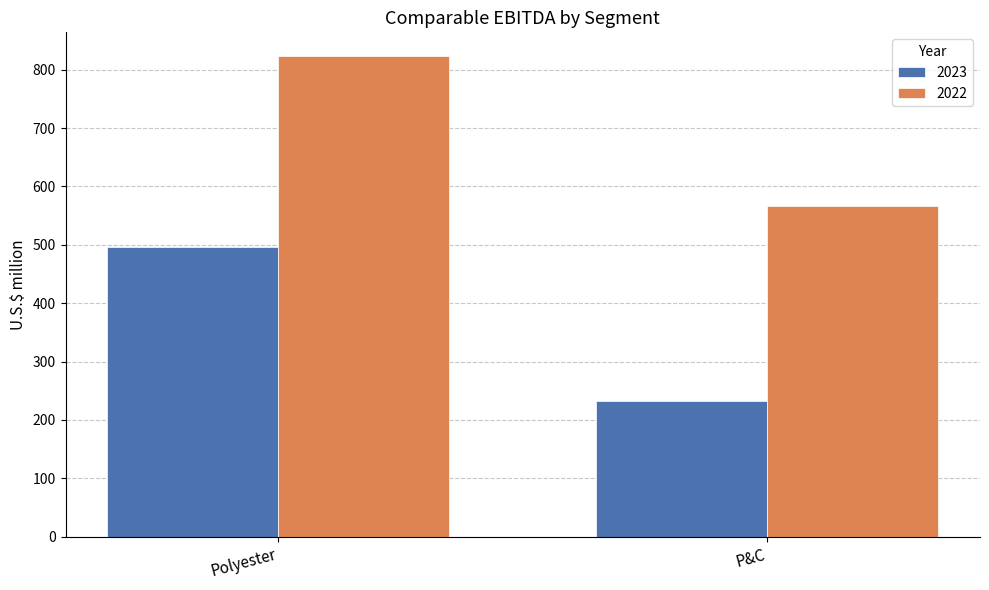

What is the difference between the highest and lowest values at P&C?

335